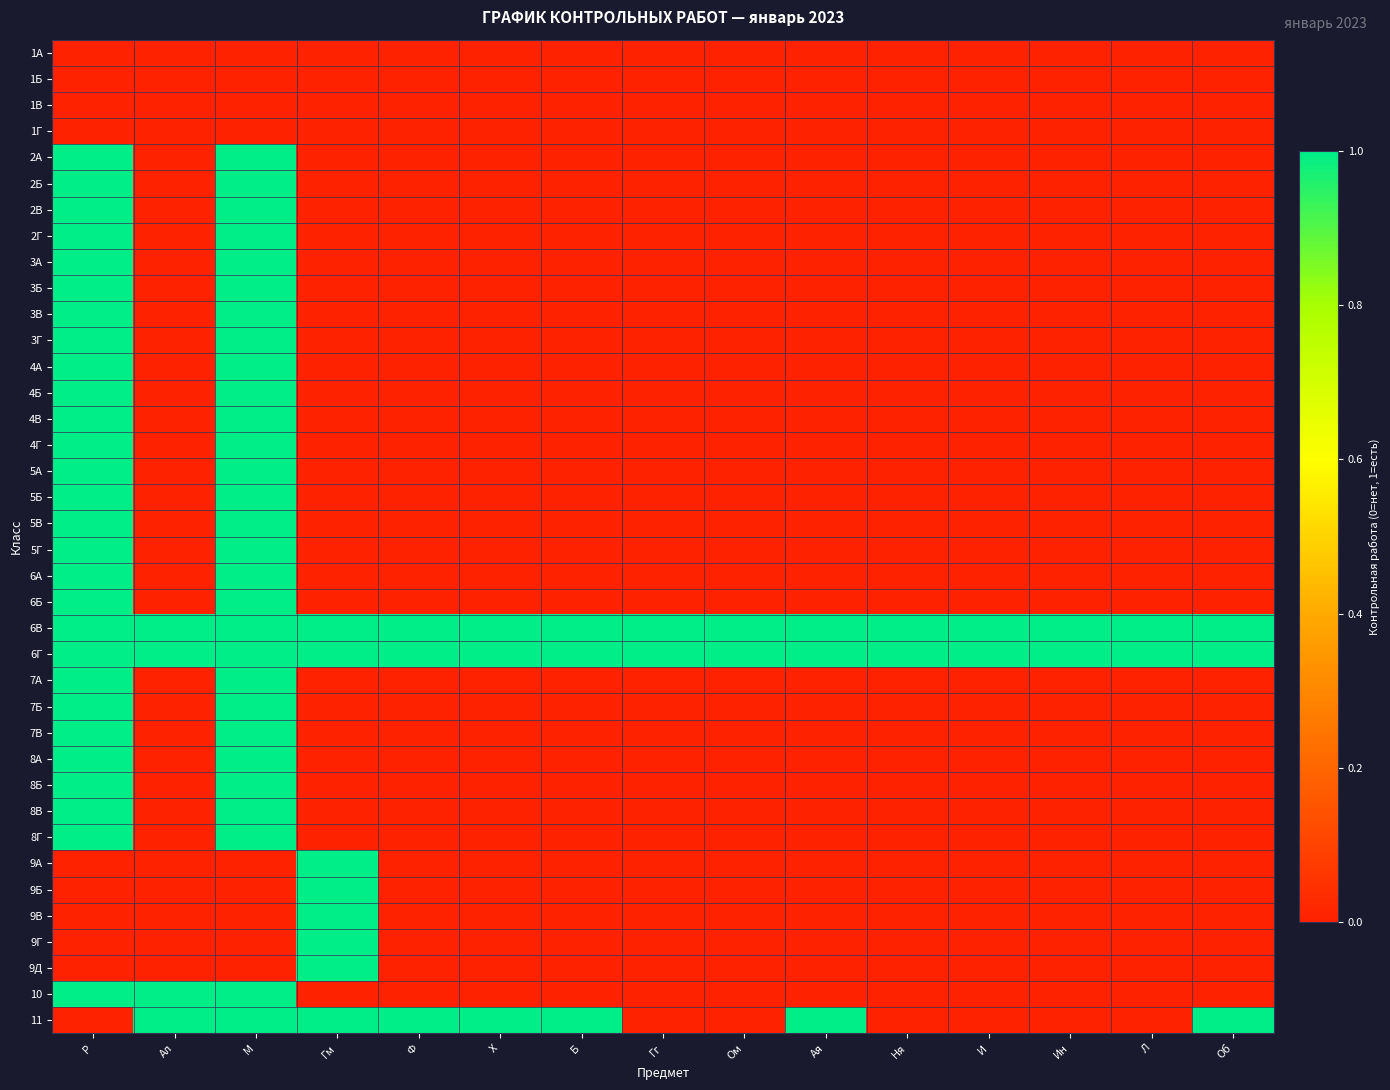

At how many categories does at least one series exceed 0?

15